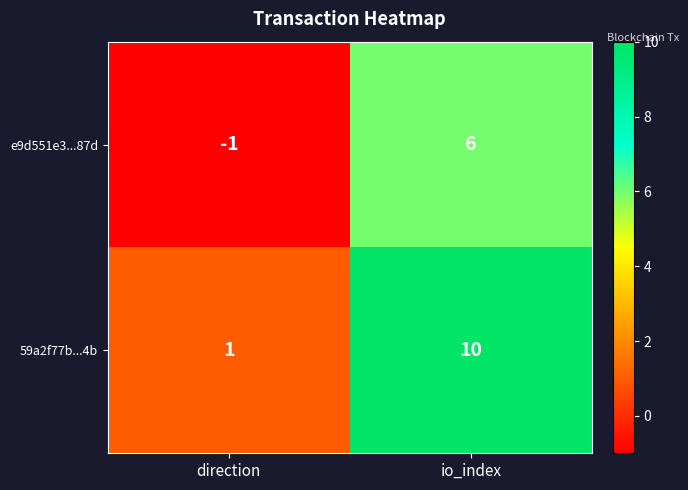

Count the number of categories in the chart.

2